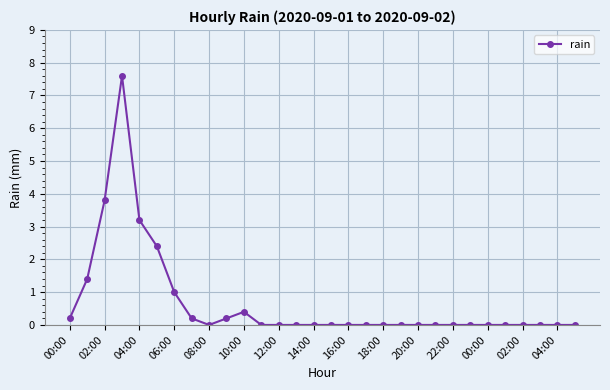

Reading left to right, what are all the values shown in this chart?

0.2	1.4	3.8	7.6	3.2	2.4	1.0	0.2	0.0	0.2	0.4	0.0	0.0	0.0	0.0	0.0	0.0	0.0	0.0	0.0	0.0	0.0	0.0	0.0	0.0	0.0	0.0	0.0	0.0	0.0